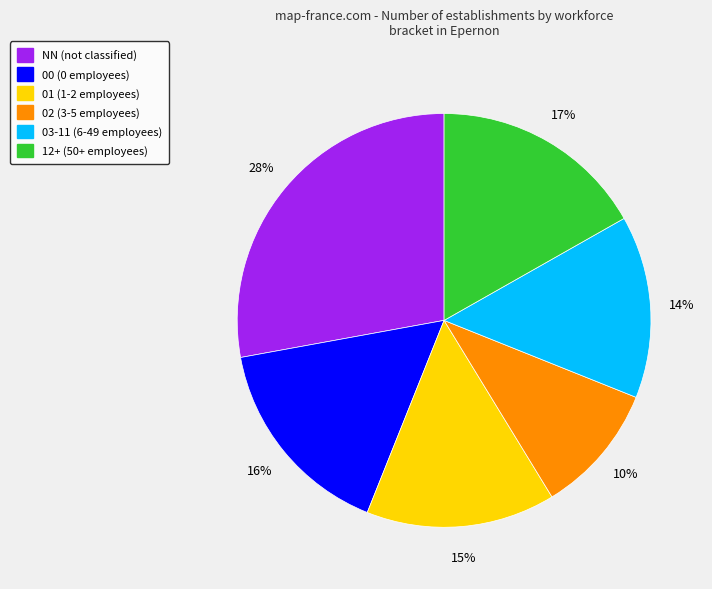

Count the number of slices in the pie.

6